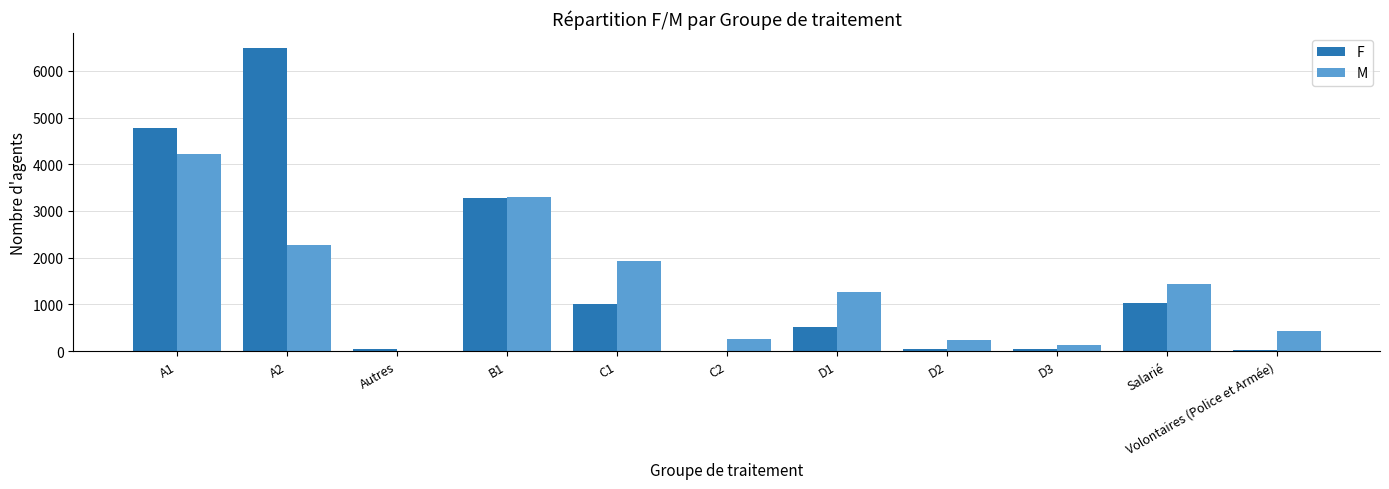

Does the chart contain stacked bars?

No